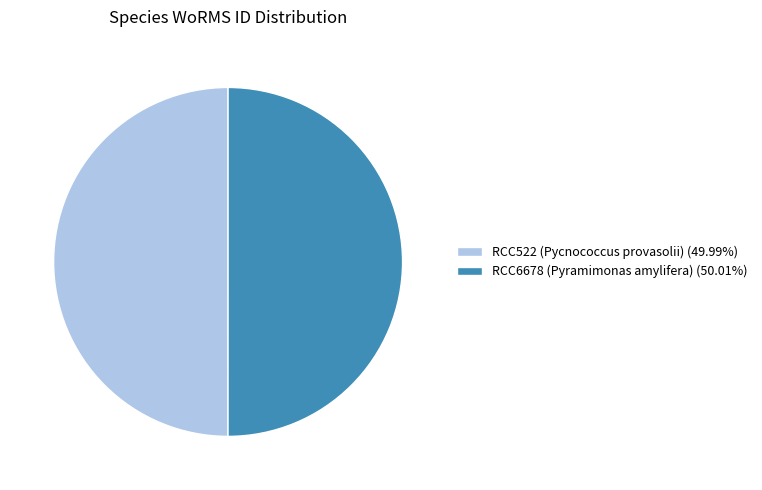

Approximately how many times larger is the value at RCC6678 (Pyramimonas amylifera) (50.01%) compared to RCC522 (Pycnococcus provasolii) (49.99%)?

1.0